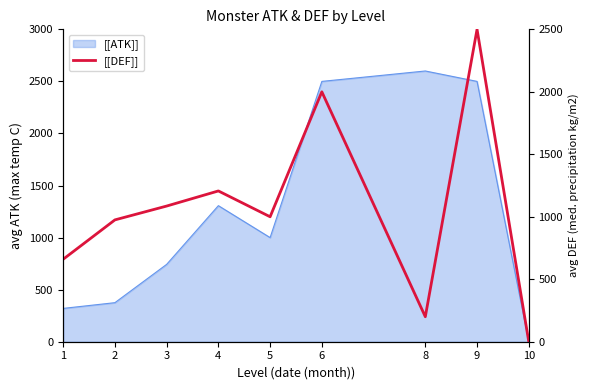

Does the chart display data point markers on the line(s)?

No